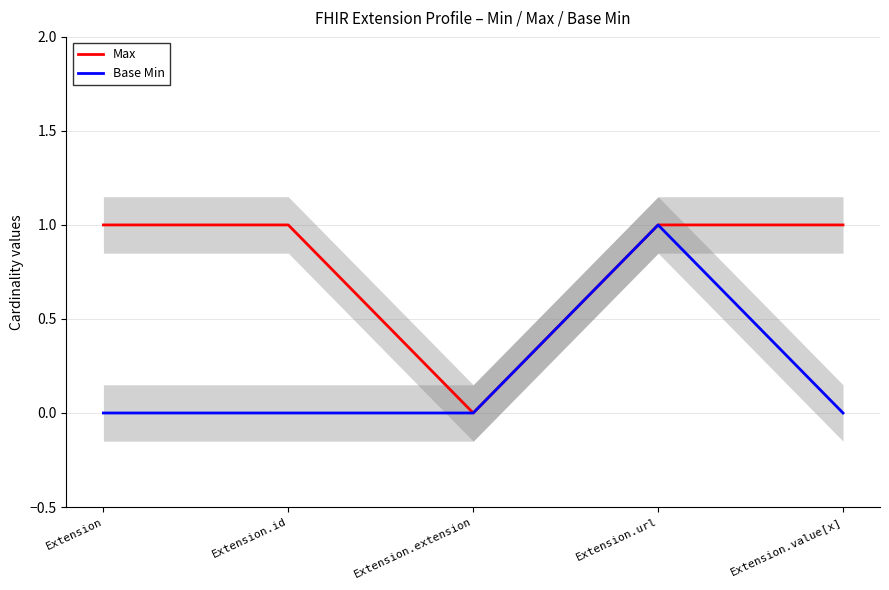

How many data points in Base Min are above 0?

1